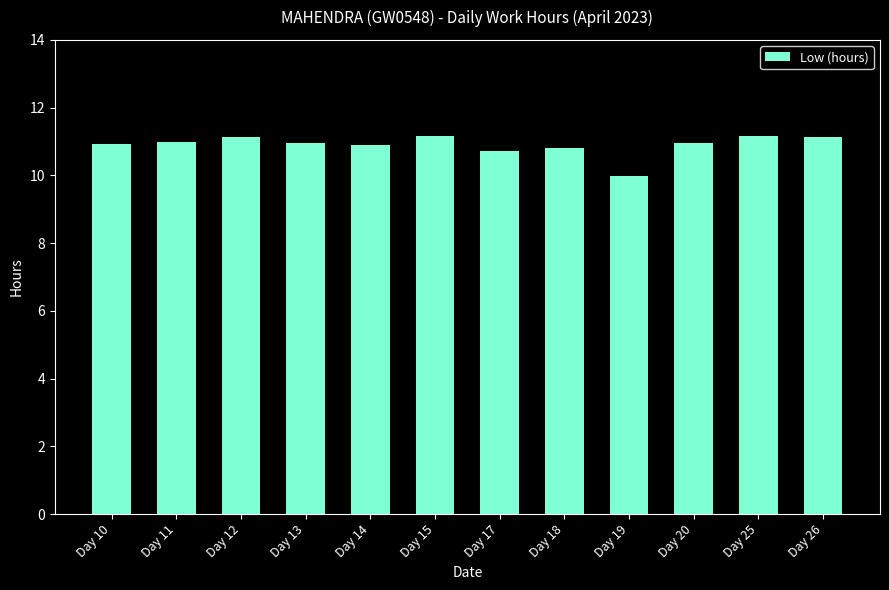

Which has a higher value, Day 15 or Day 18?

Day 15